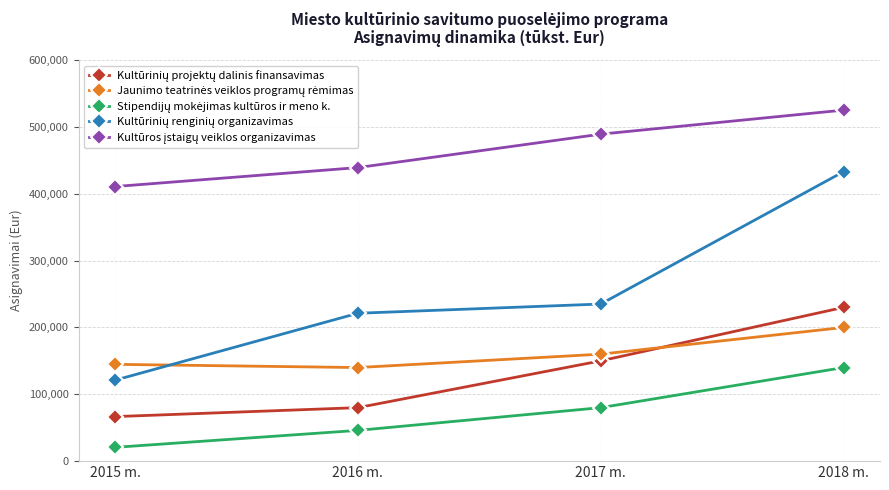

What is the spread (max minus min) of values at 2016 m.?

393100